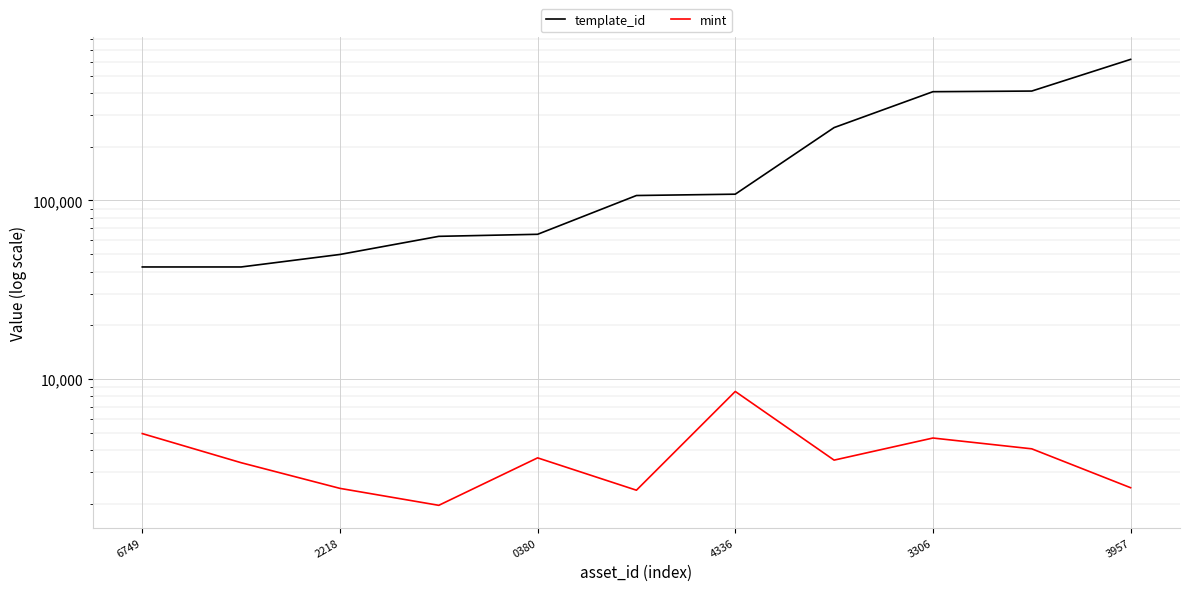

List the series in order of their overall mean, lowest first.

mint, template_id